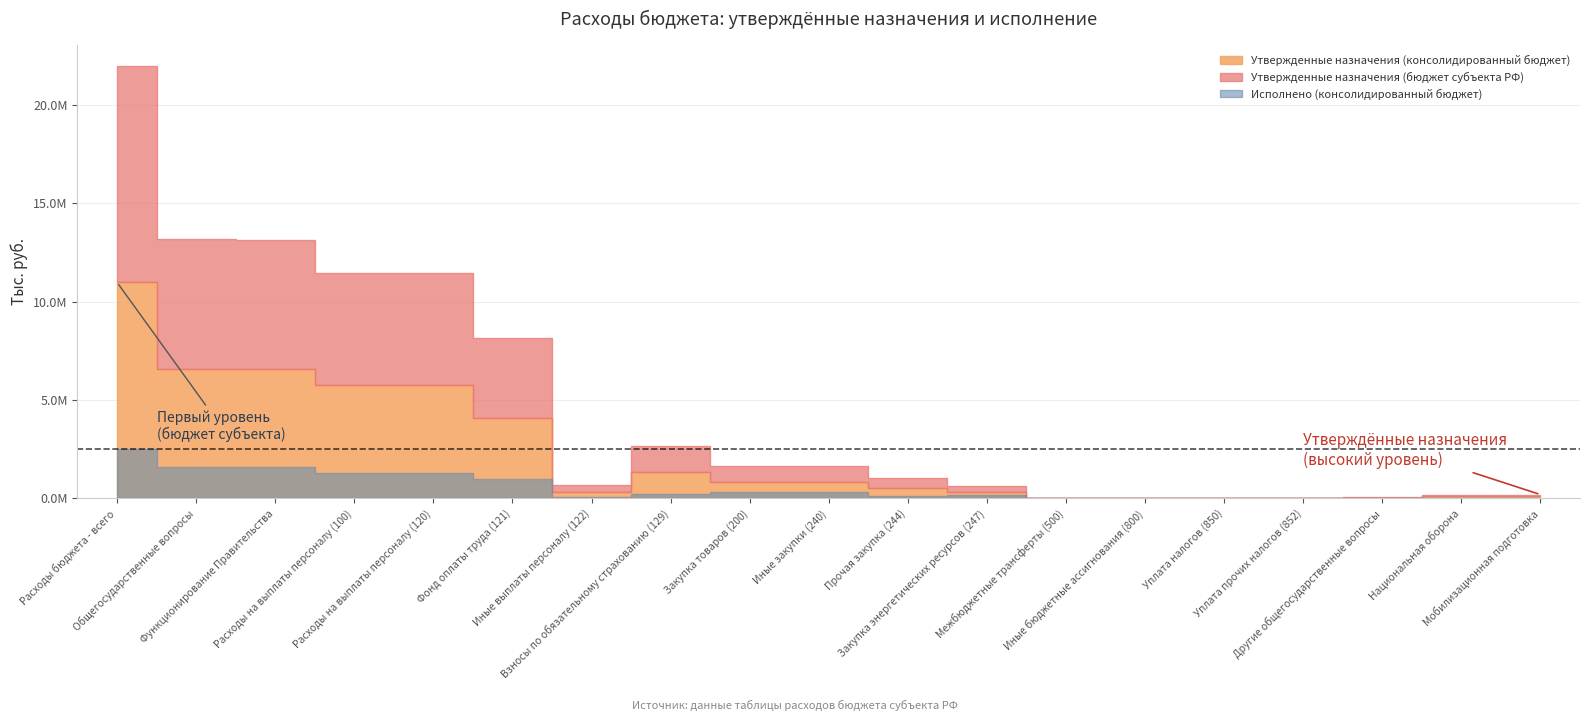

How many values in Утвержденные назначения (консолидированный бюджет) are above zero?

18